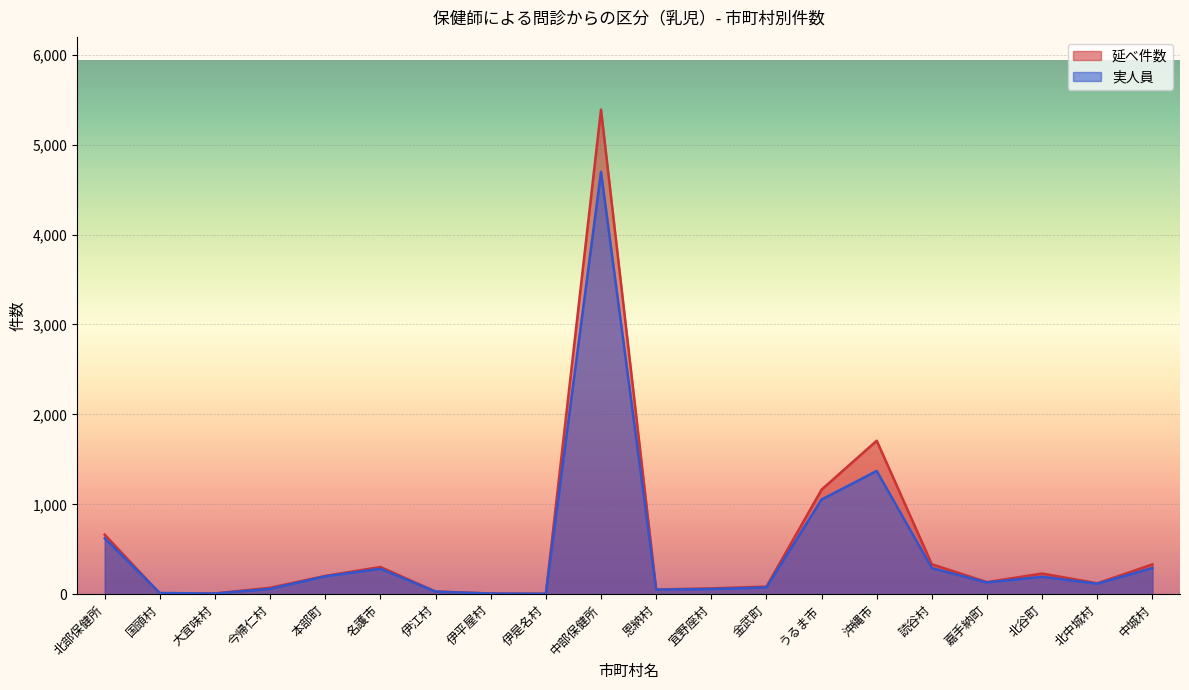

Is the value of 延べ件数 at 北中城村 greater than the value of 実人員 at 国頭村?

Yes